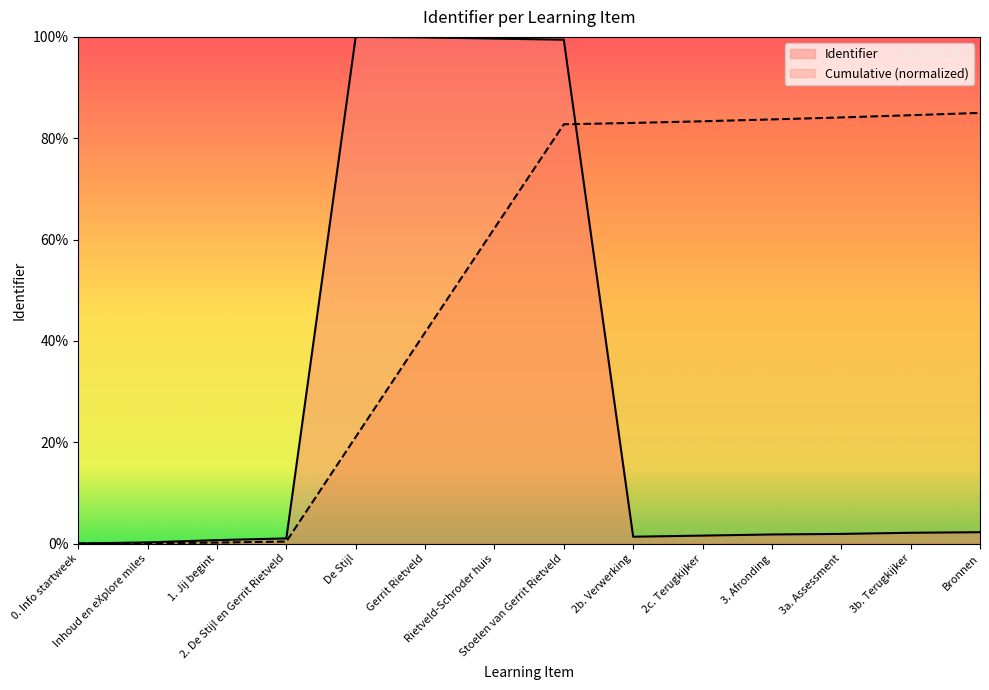

Is it true that the value at Bronnen is 3.0?

False